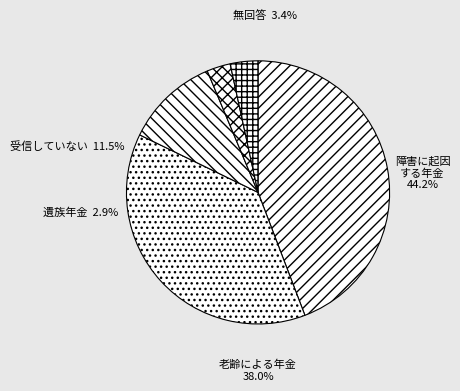

How many slices are in this pie chart?

5